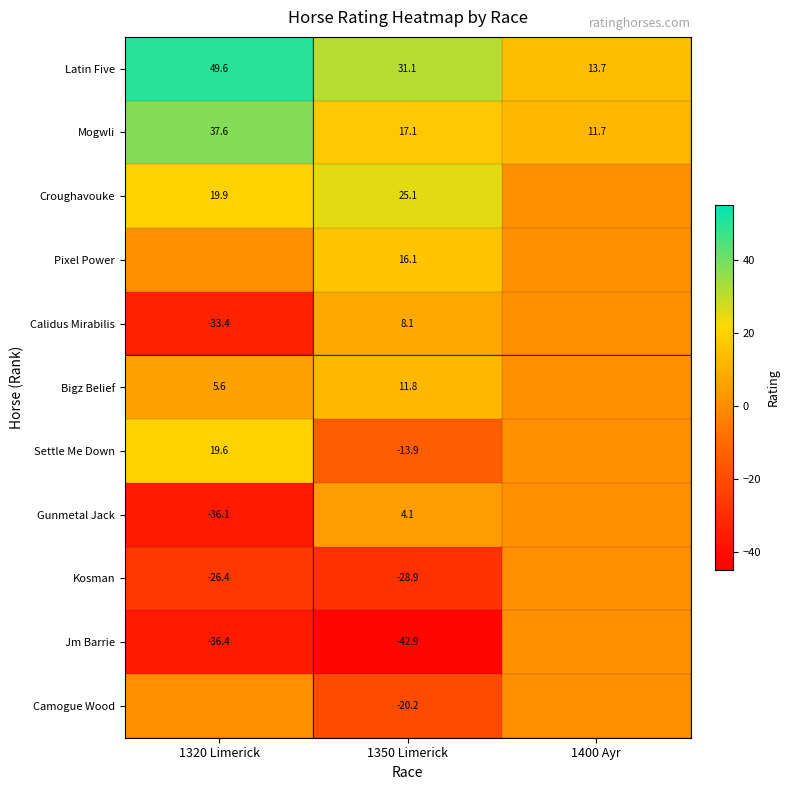

What is the approximate value of Latin Five at 1400 Ayr?

13.7